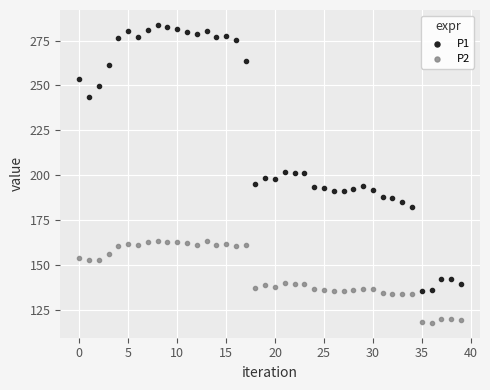

What are all the series names shown in the legend?

P1, P2